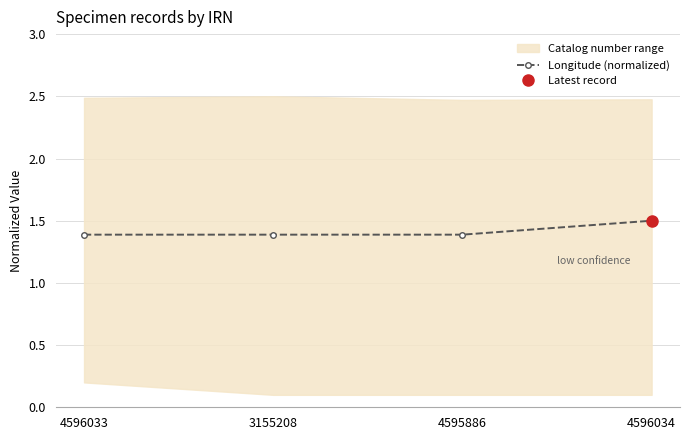

Reading left to right, extract all data points from this chart.

1.4	1.4	1.4	1.5